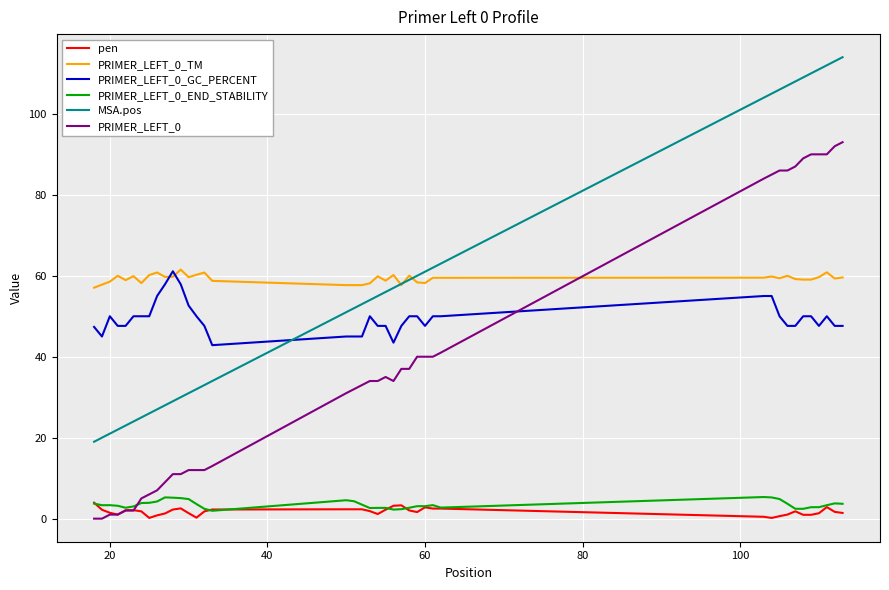

What is the lowest value of the pen series?

0.2